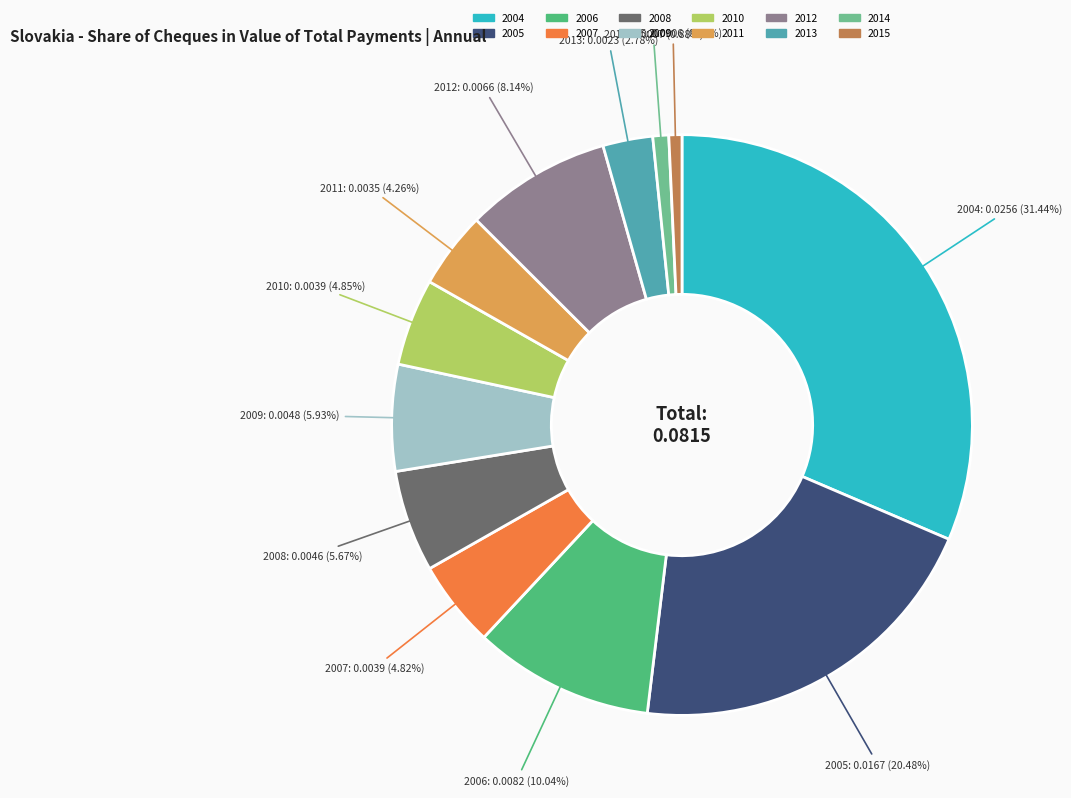

To the nearest percent, what is the difference between the 2008 and 2005 slice percentages?

15%